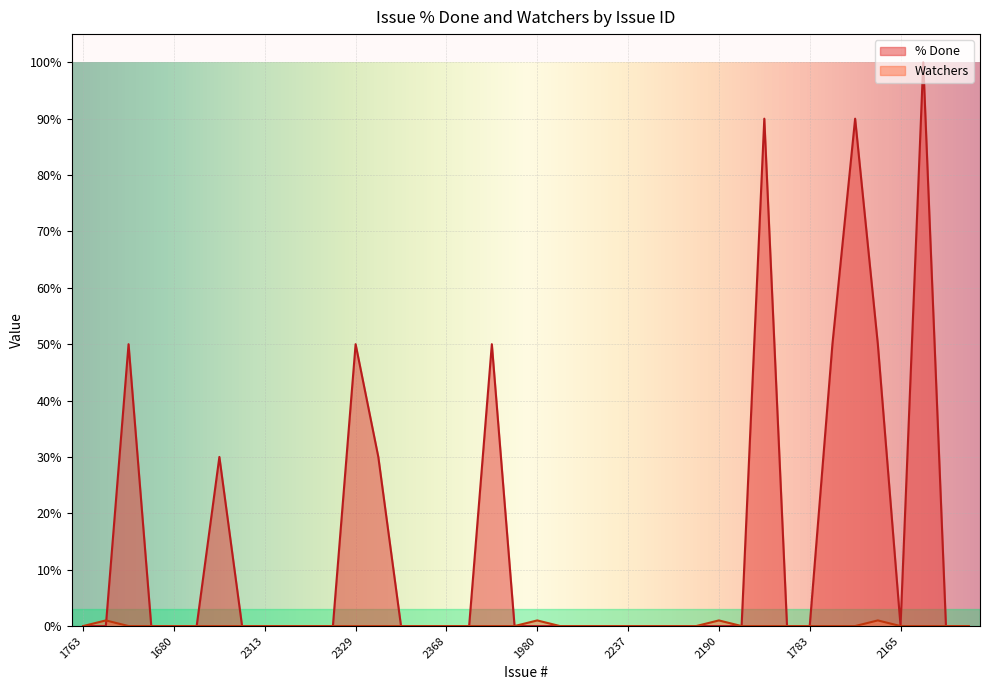

Is it true that Watchers equals 0 at 2313?

True